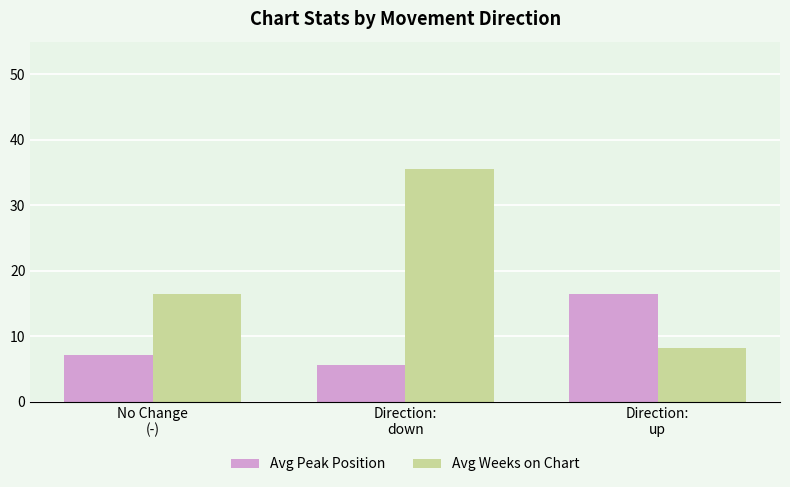

Which series has the largest total across all categories?

Avg Weeks on Chart